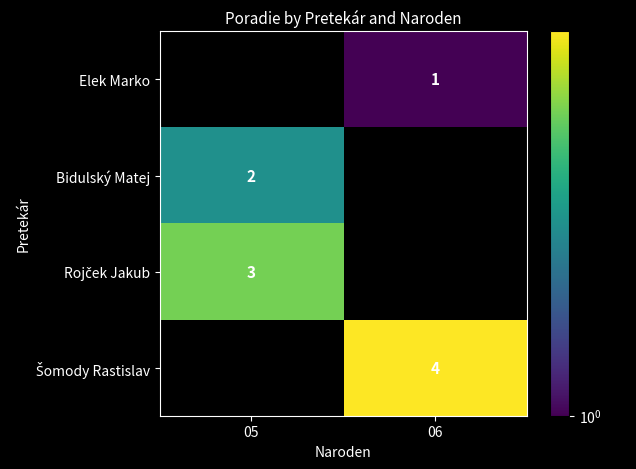

Which label corresponds to the smallest value in the chart?

06